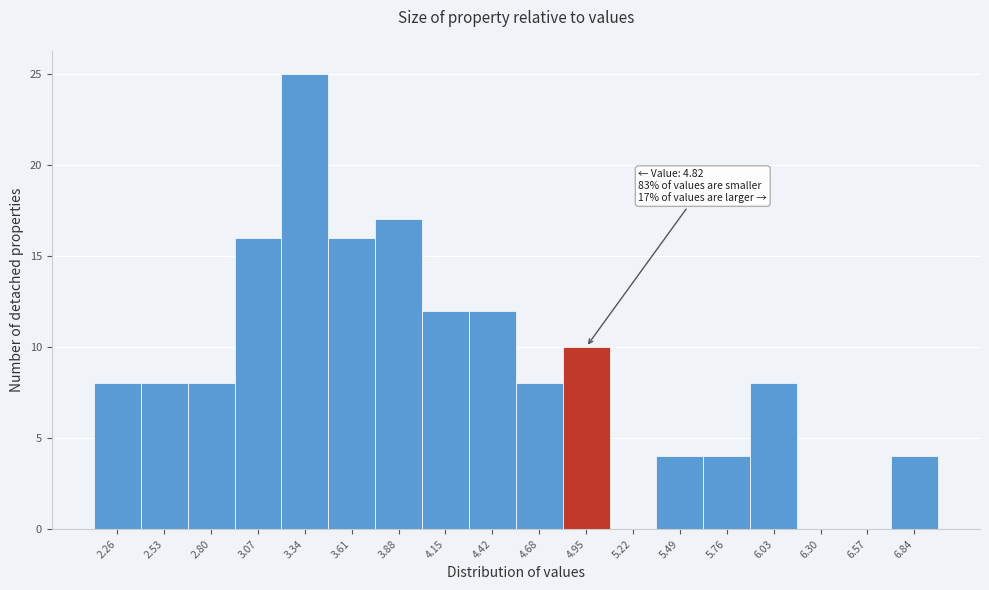

Over which range of the x-axis is the bar tallest?

3.20 to 3.45